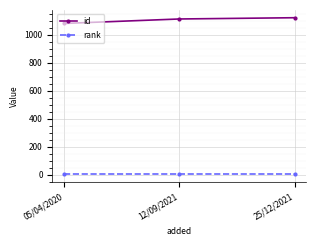

What are all the series names shown in the legend?

id, rank